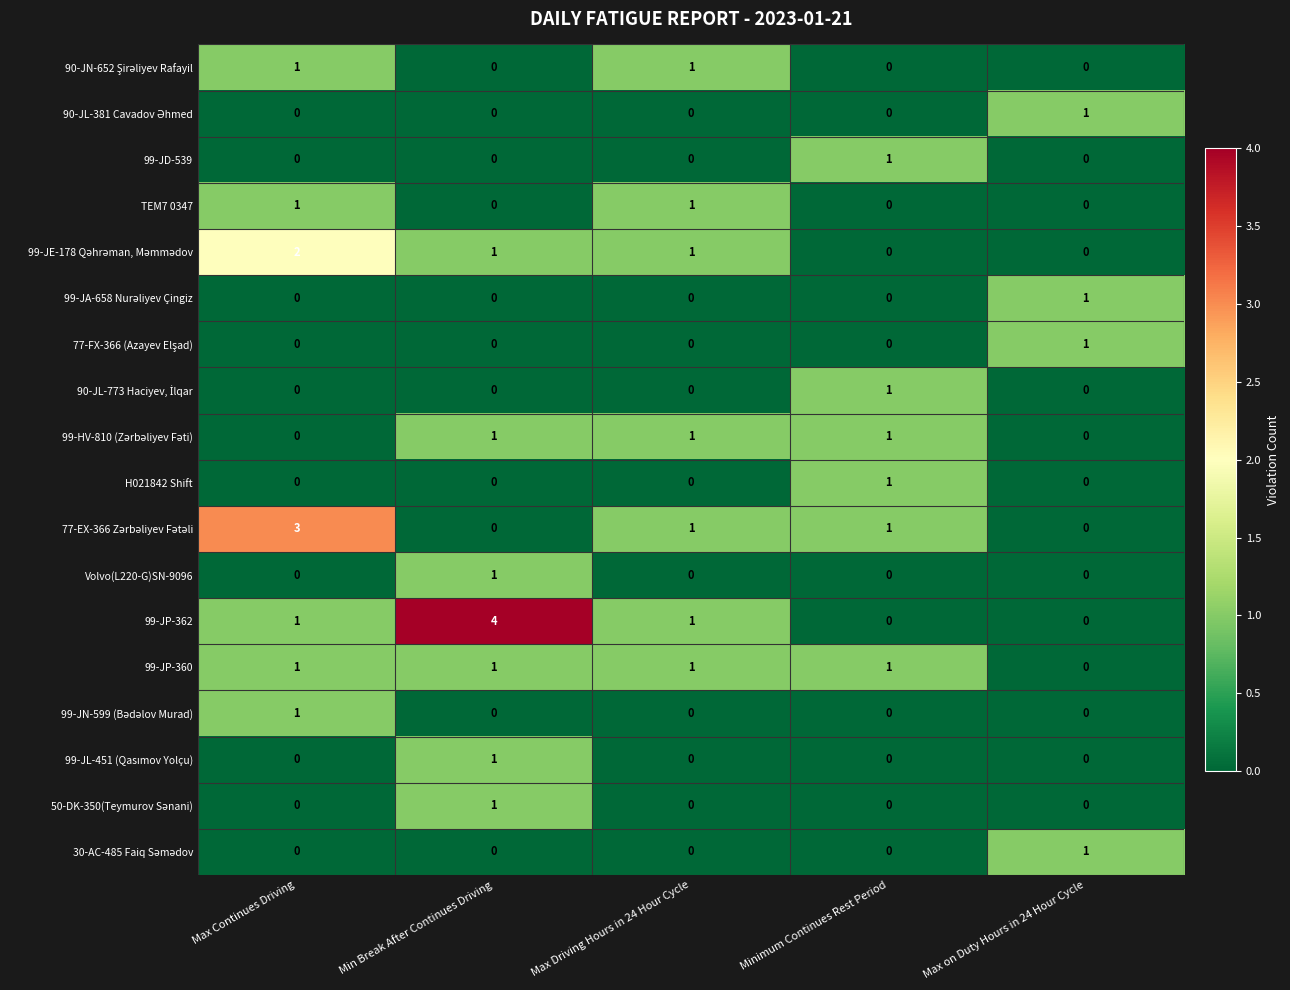

At which category does the chart reach its peak across all series?

Min Break After Continues Driving